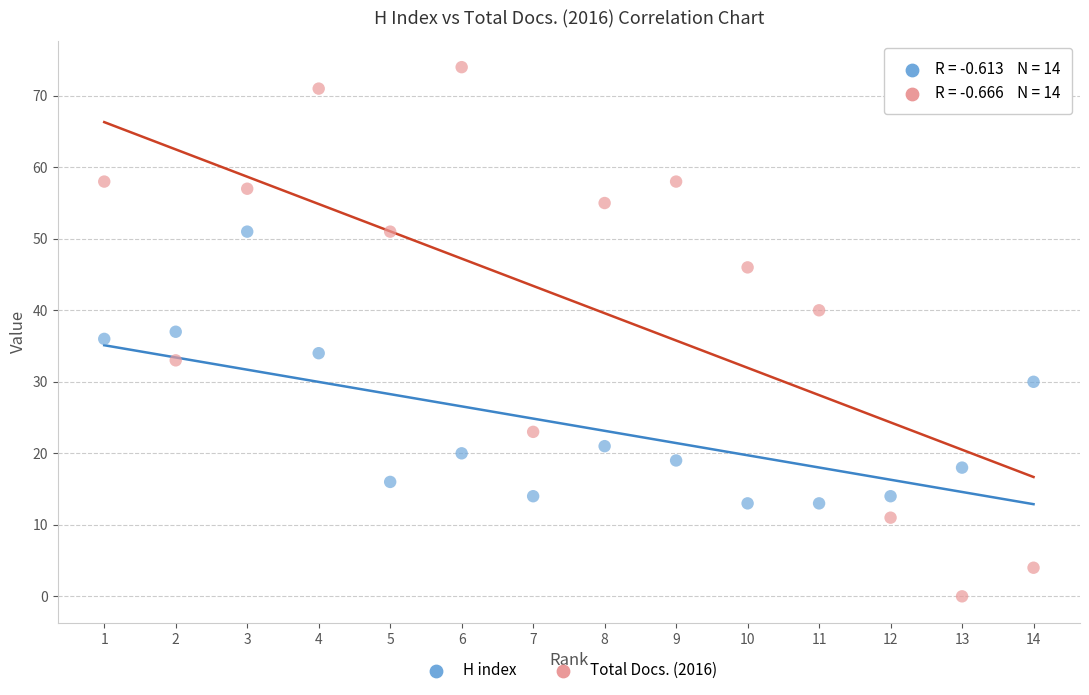

Which series has the largest Y range (max minus min)?

Total Docs. (2016)